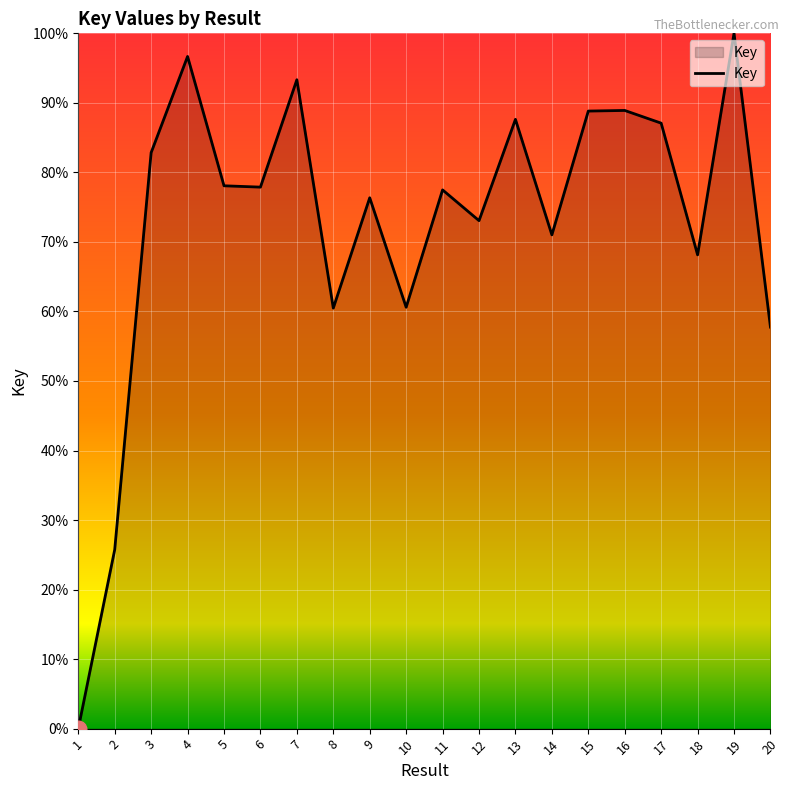

What is the change in value from 2 to 7?

+67.6